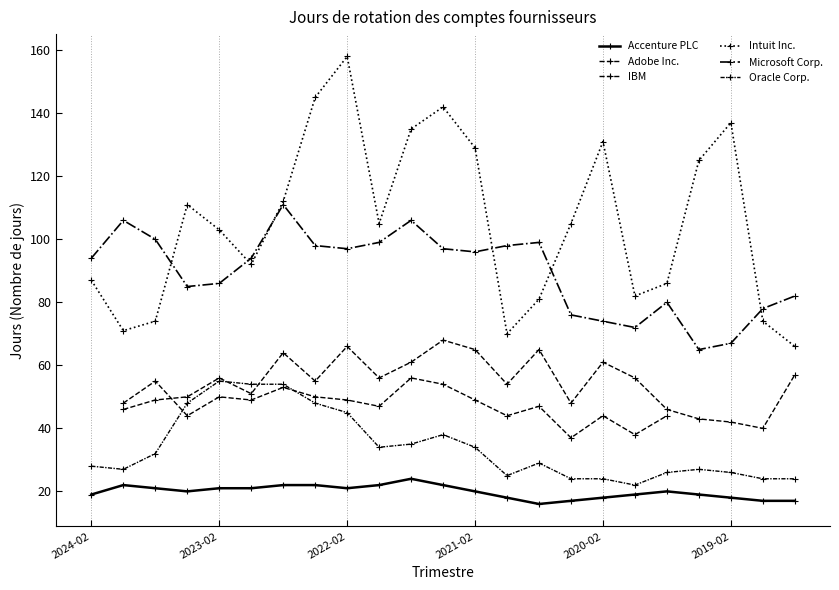

Is the value of IBM at 10 greater than the value of Adobe Inc. at 7?

Yes